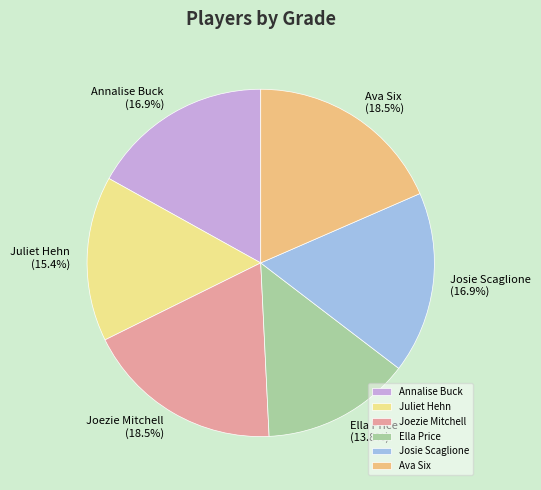

Do Joezie Mitchell and Josie Scaglione together represent more than half of the pie?

No